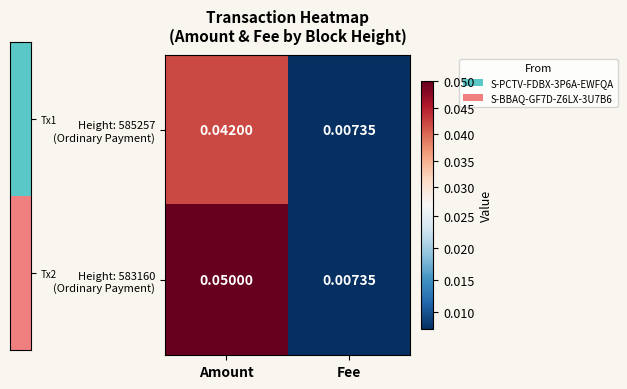

At which category is the sum across all series the highest?

Amount